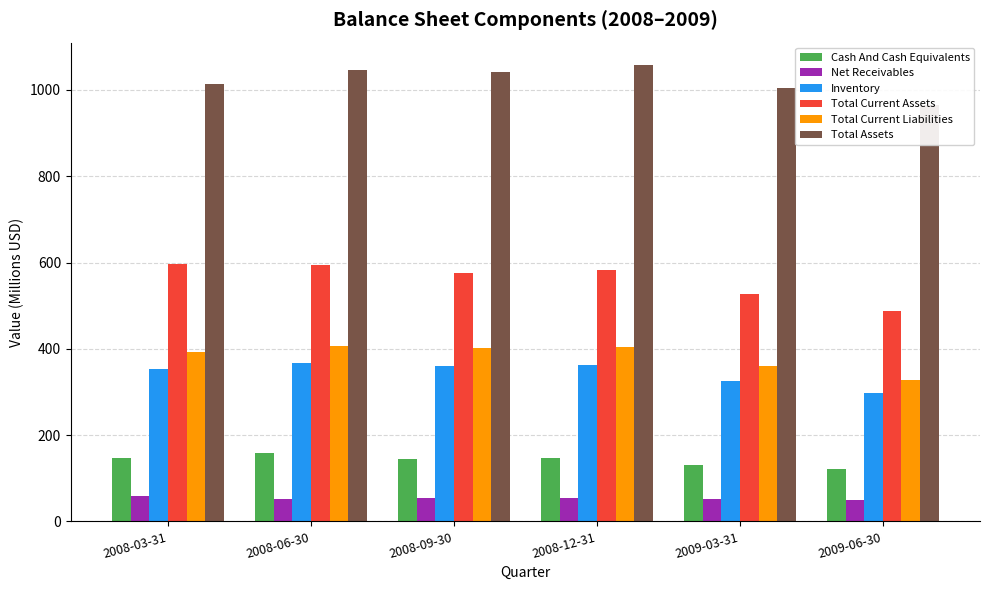

What is the average value of the Total Current Liabilities series?

382.1